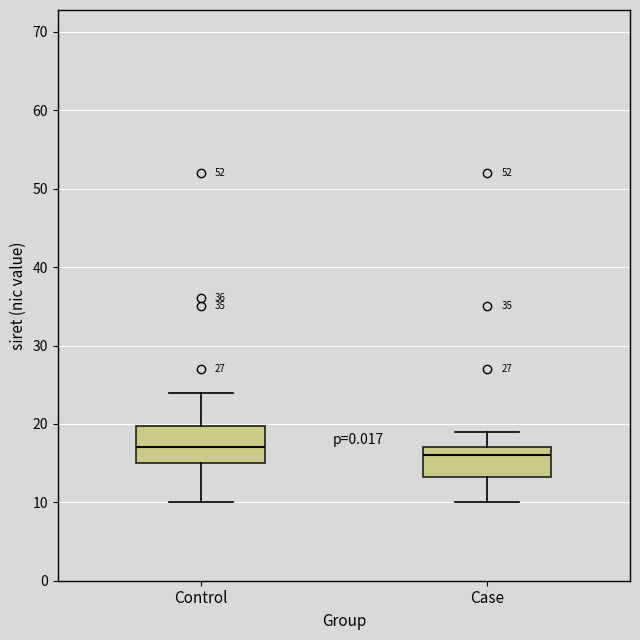

Where does the lower whisker of the box for Control end on the y-axis? The values are not printed on the chart, so give them approximately, as read against the axis.

10